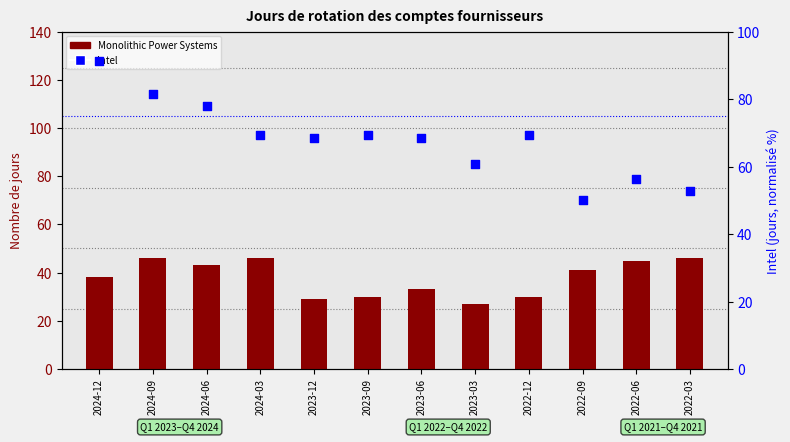

What is the total value across all series at 2024-12?

129.4